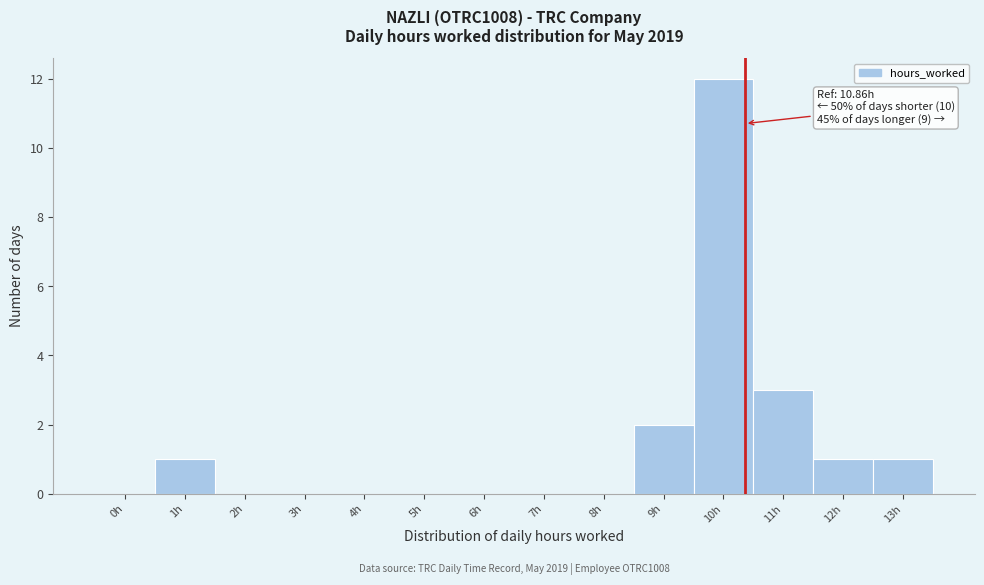

Reading left to right, transcribe all the data shown in this chart.

0h=0	1h=1	2h=0	3h=0	4h=0	5h=0	6h=0	7h=0	8h=0	9h=2	10h=12	11h=3	12h=1	13h=1